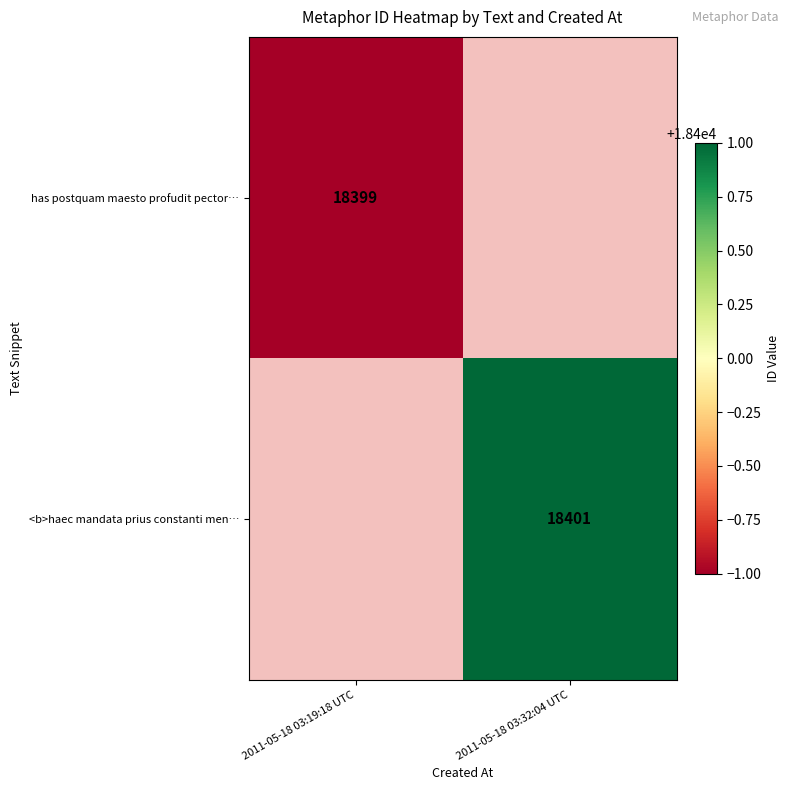

Which has a higher value, 2011-05-18 03:19:18 UTC or 2011-05-18 03:32:04 UTC?

2011-05-18 03:32:04 UTC